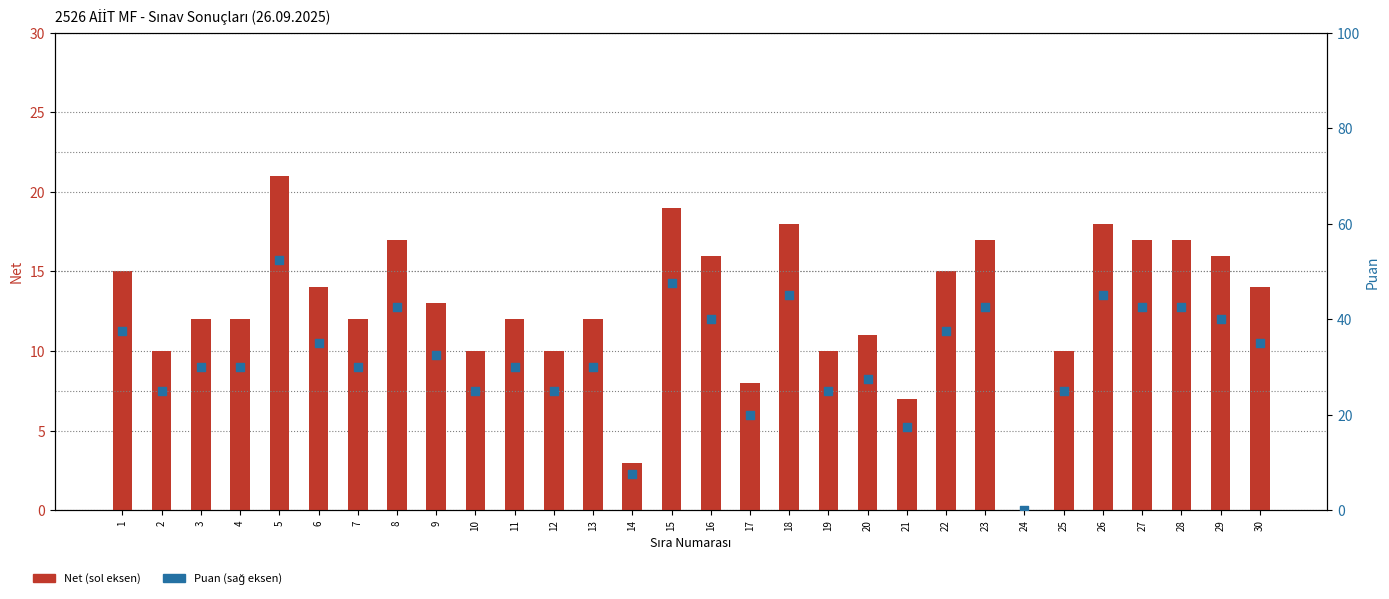

What is the total value across all series at 28?

59.5